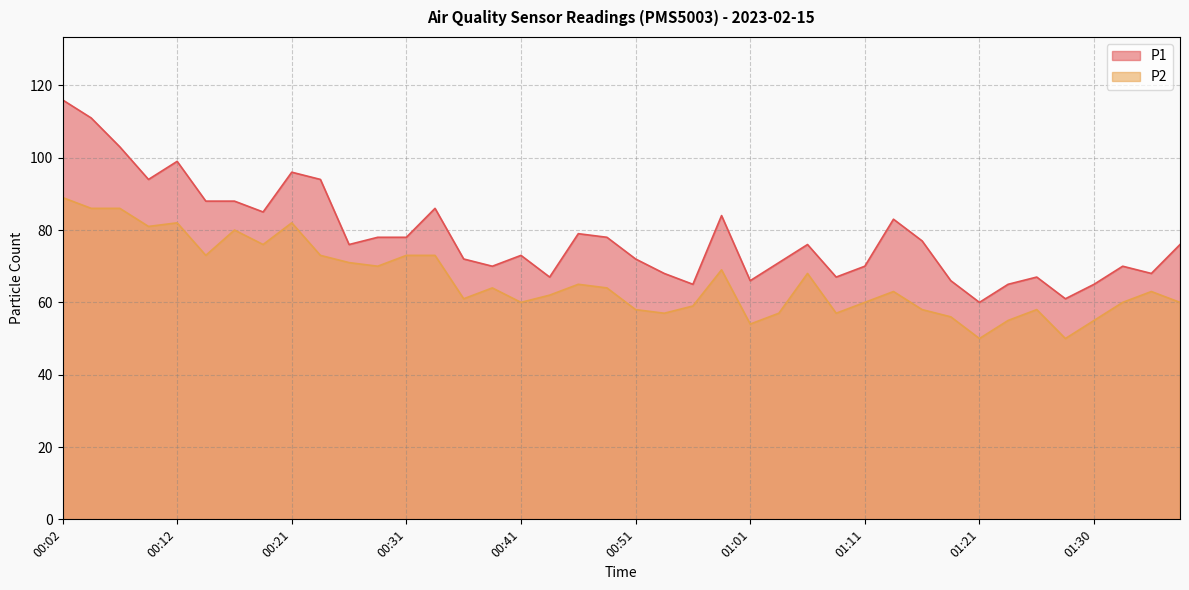

True or false: P1 has a value of 38 at 00:56.

False